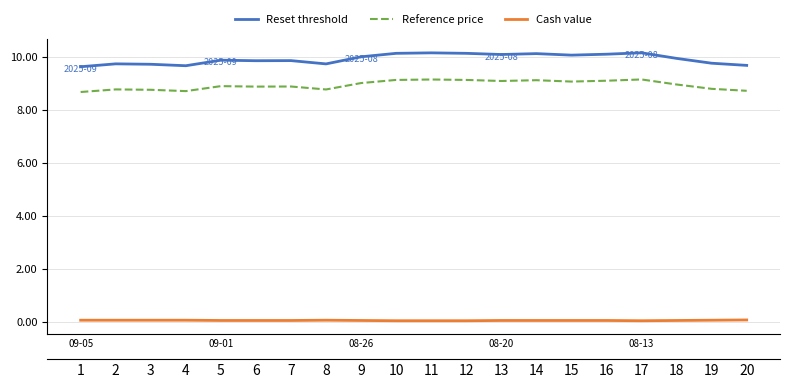

True or false: Reference price has a value of 2.5 at 08-13.

False